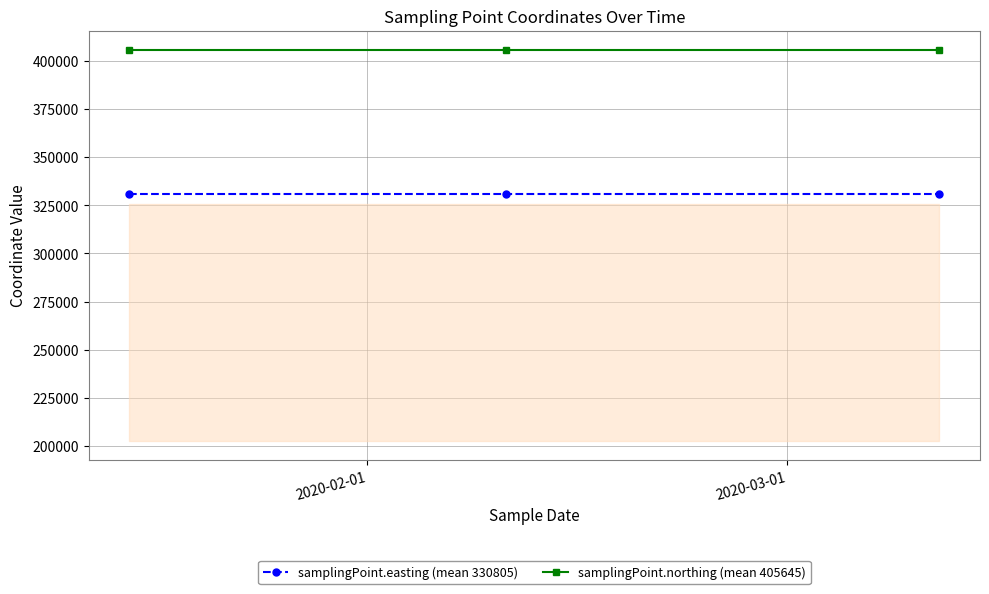

List the series in order of their overall mean, lowest first.

samplingPoint.easting (mean 330805), samplingPoint.northing (mean 405645)